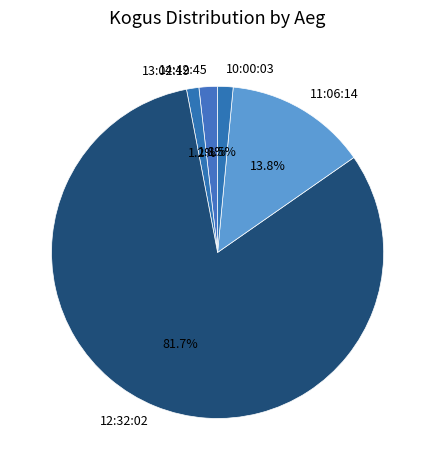

What is the total percentage of 12:32:02 and 14:42:45?

83.5%